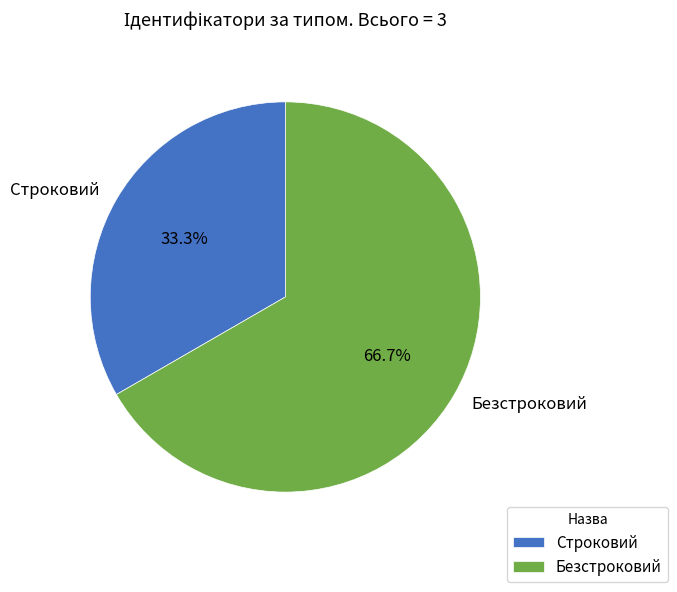

What percentage is the Строковий slice, to the nearest percent?

33%